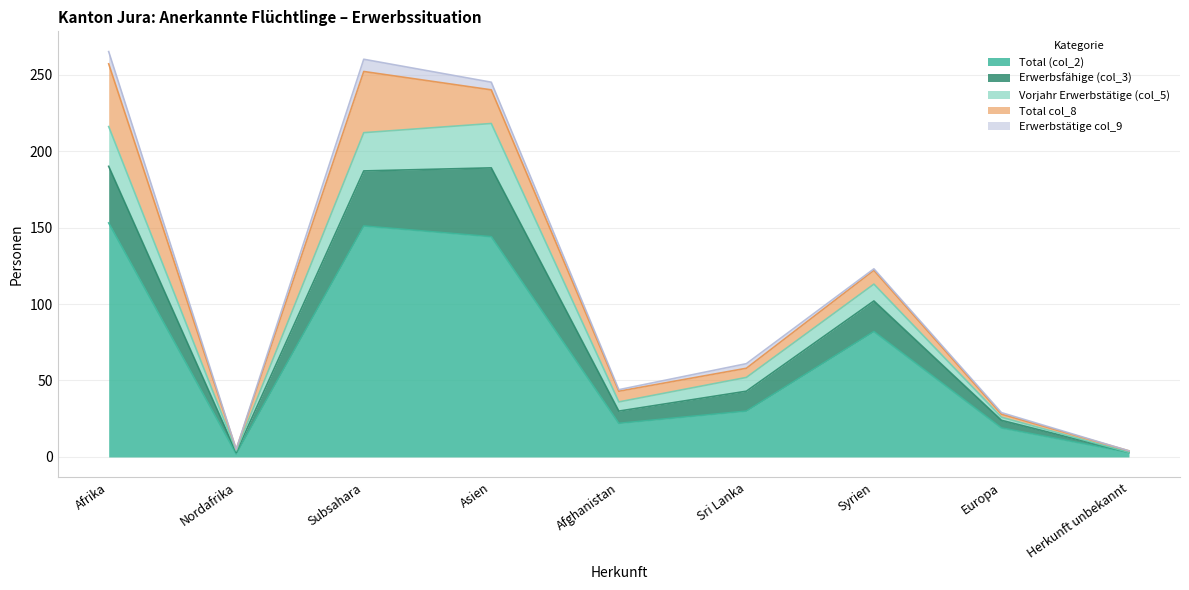

Is it true that Total (col_2) equals 153 at Afrika?

True